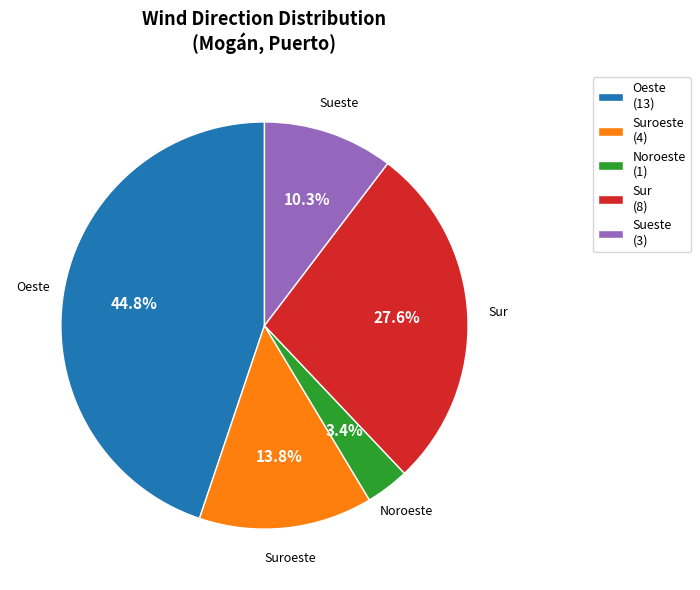

How many slices are in this pie chart?

5